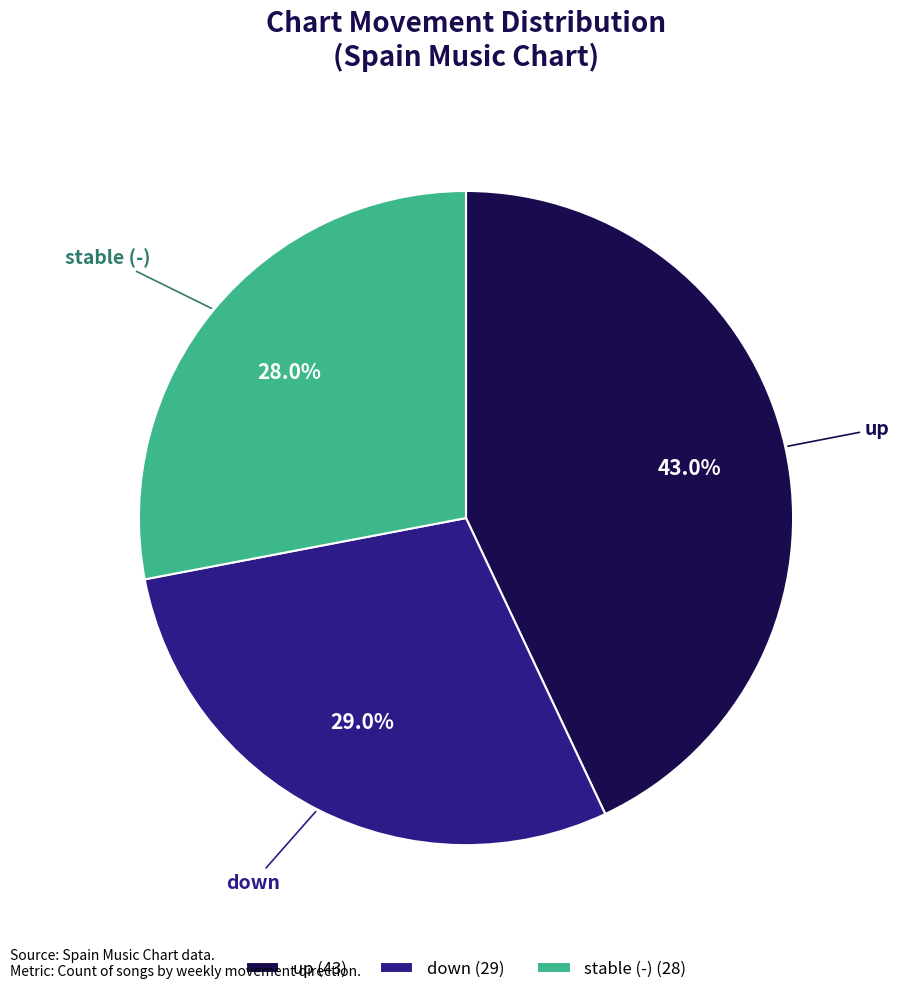

Rank the categories by value from highest to lowest.

up (43), down (29), stable (-) (28)